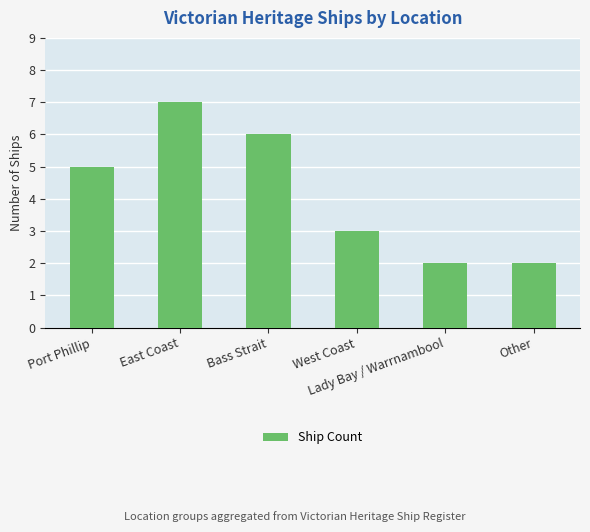

What is the sum of all values?

25